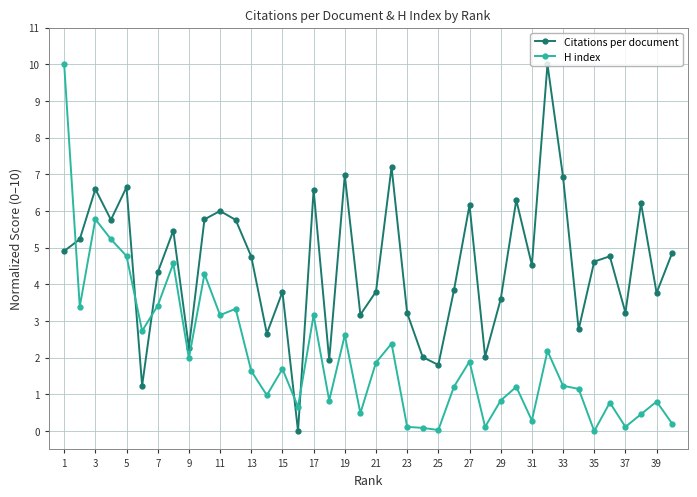

Rank the series by their average value, from lowest to highest.

H index, Citations per document